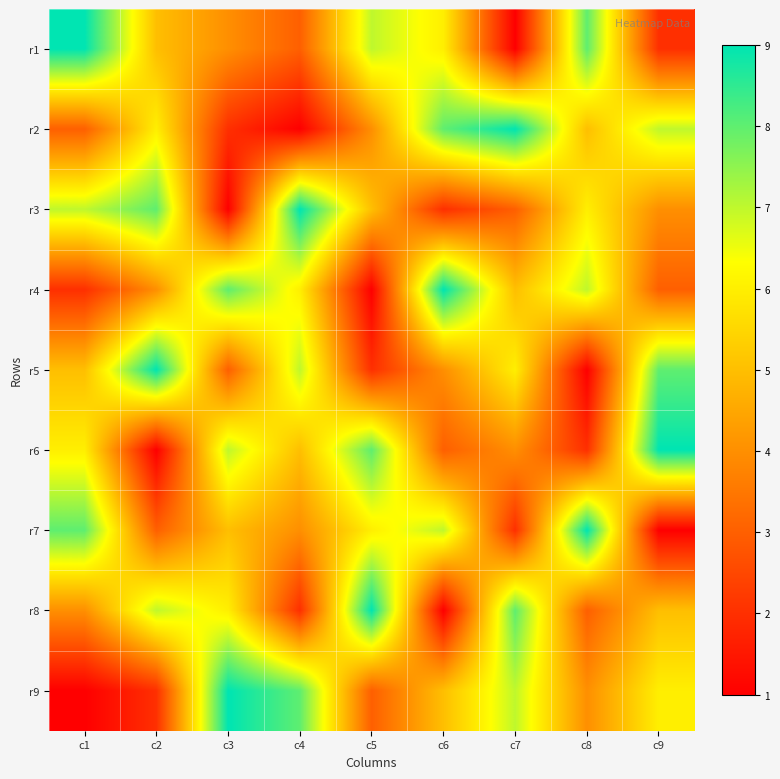

Reading left to right, transcribe all the data shown in this chart.

r1: c1=9	c2=5	c3=4	c4=3	c5=7	c6=6	c7=1	c8=8	c9=2
r2: c1=3	c2=6	c3=2	c4=1	c5=4	c6=8	c7=9	c8=5	c9=7
r3: c1=7	c2=8	c3=1	c4=9	c5=5	c6=2	c7=3	c8=6	c9=4
r4: c1=2	c2=4	c3=8	c4=6	c5=1	c6=9	c7=5	c8=7	c9=3
r5: c1=5	c2=9	c3=3	c4=7	c5=2	c6=4	c7=6	c8=1	c9=8
r6: c1=6	c2=1	c3=7	c4=5	c5=8	c6=3	c7=4	c8=2	c9=9
r7: c1=8	c2=3	c3=5	c4=4	c5=6	c6=7	c7=2	c8=9	c9=1
r8: c1=4	c2=7	c3=6	c4=2	c5=9	c6=1	c7=8	c8=3	c9=5
r9: c1=1	c2=2	c3=9	c4=8	c5=3	c6=5	c7=7	c8=4	c9=6